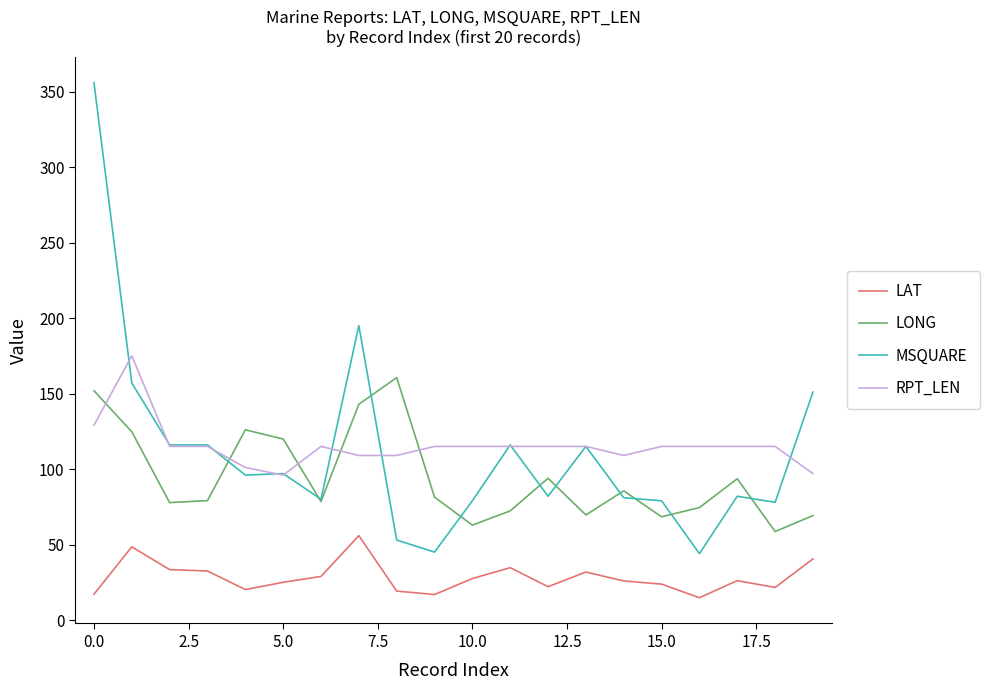

What are all the series names shown in the legend?

LAT, LONG, MSQUARE, RPT_LEN